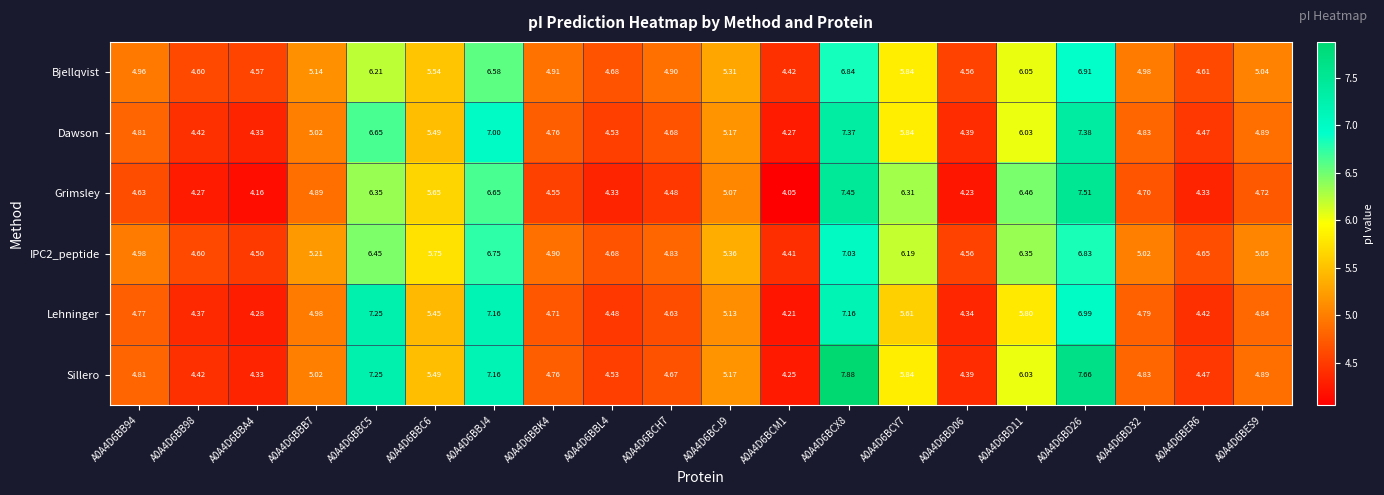

Which series has the widest spread of values?

Sillero